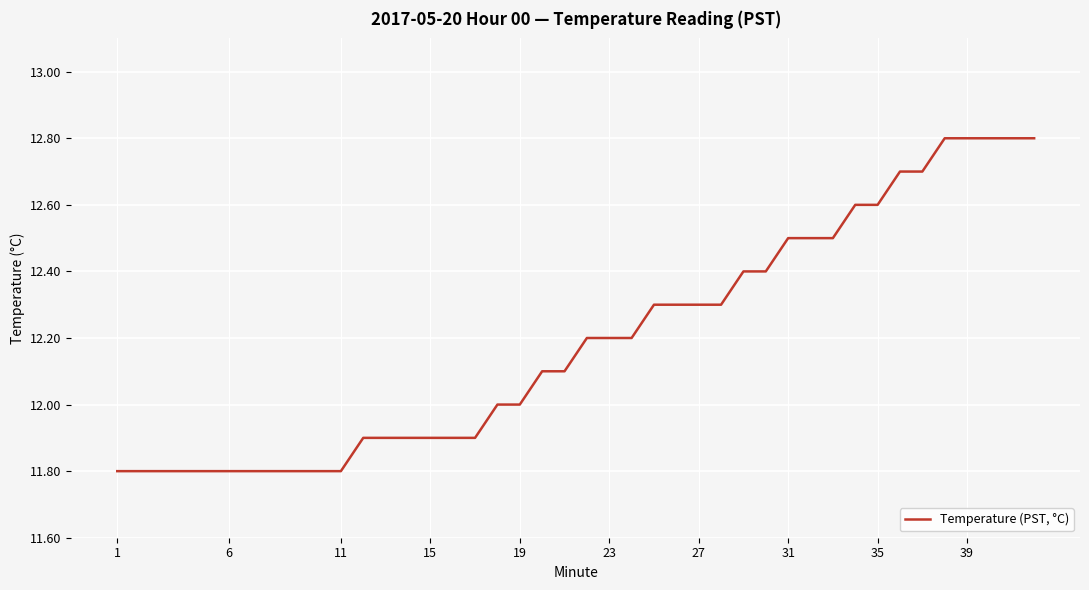

What is the greatest value displayed?

12.8